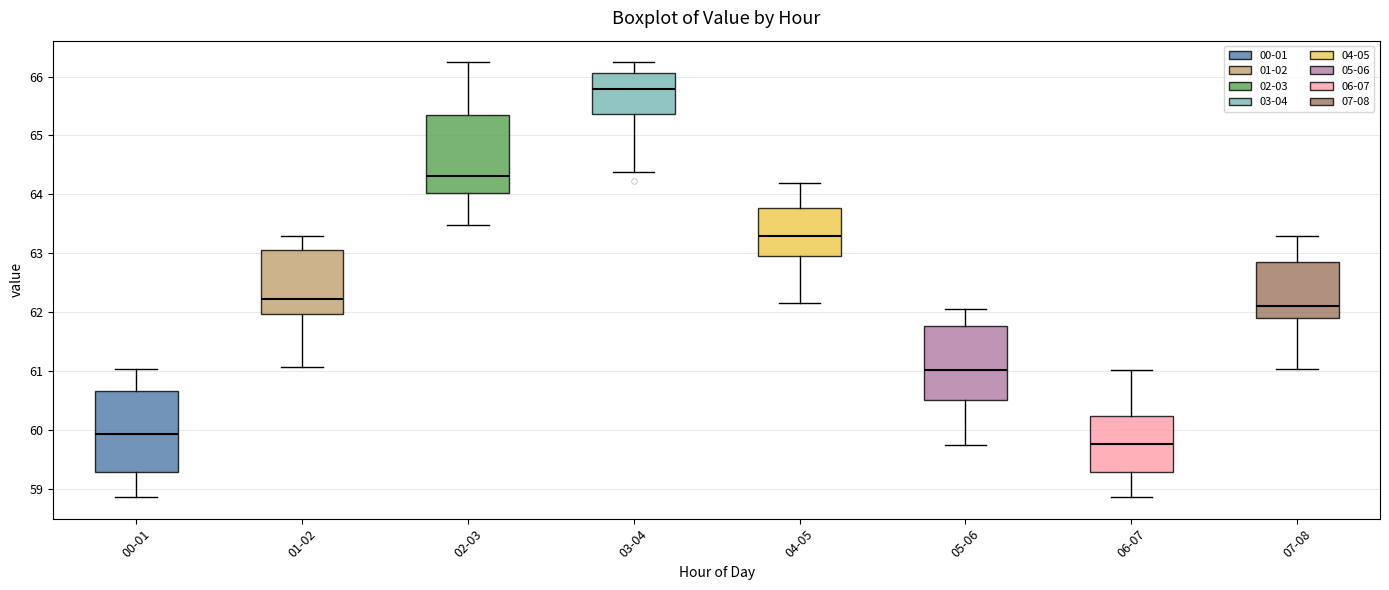

Which box has the highest median line?

03-04